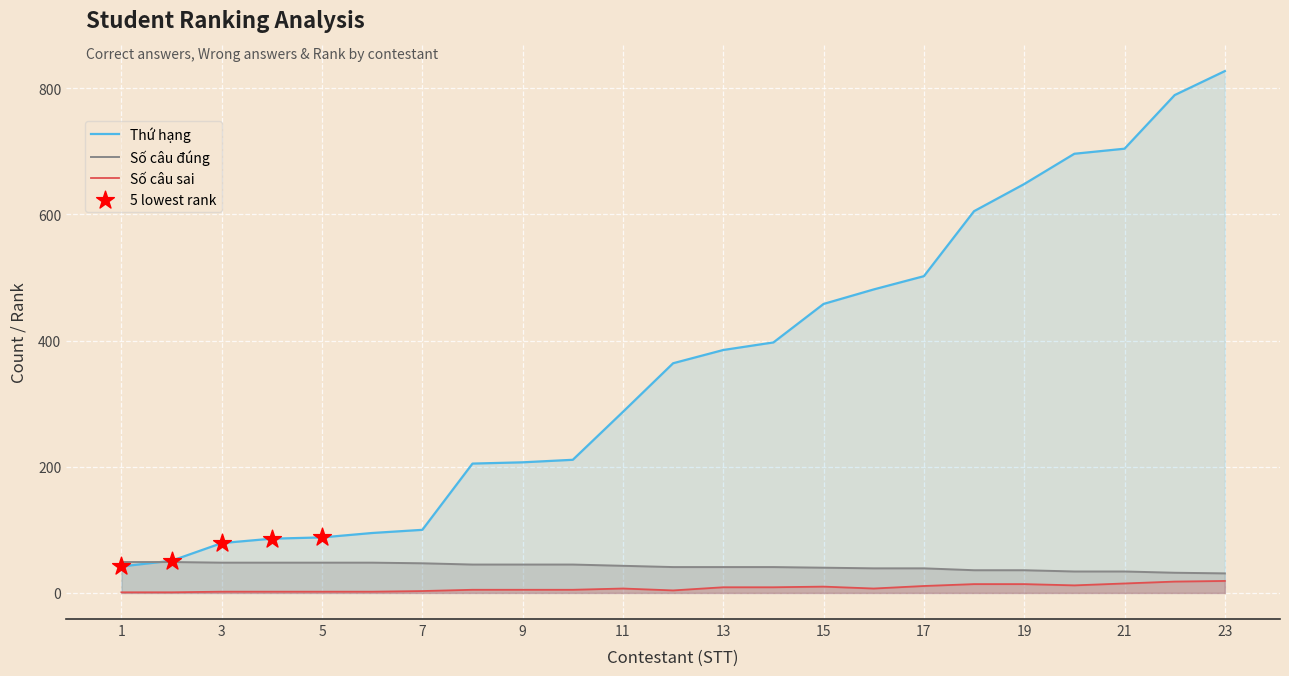

What is the total value across all series at 13?

435